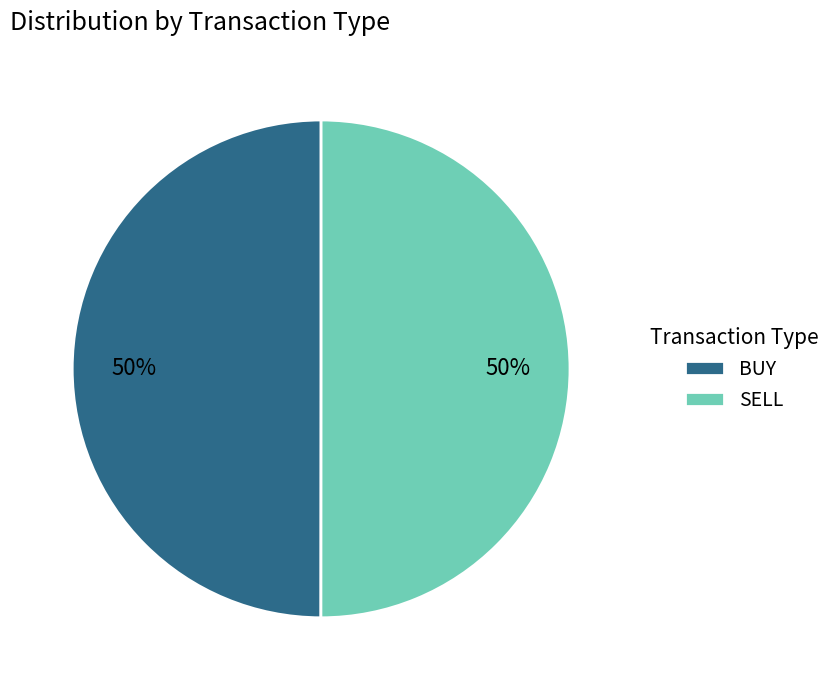

True or false: BUY accounts for 55% of the total.

False